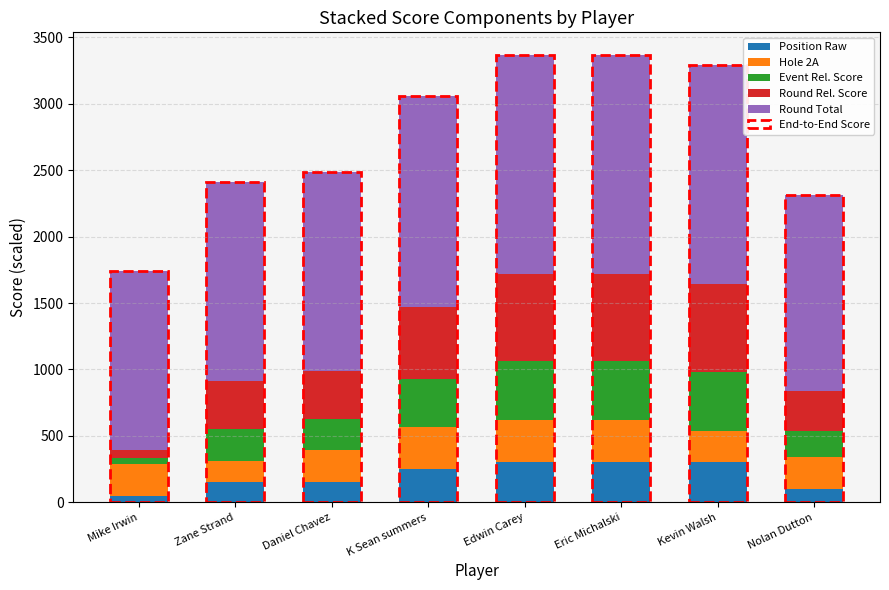

How many Round Rel. Score values are between 360 and 660?

6